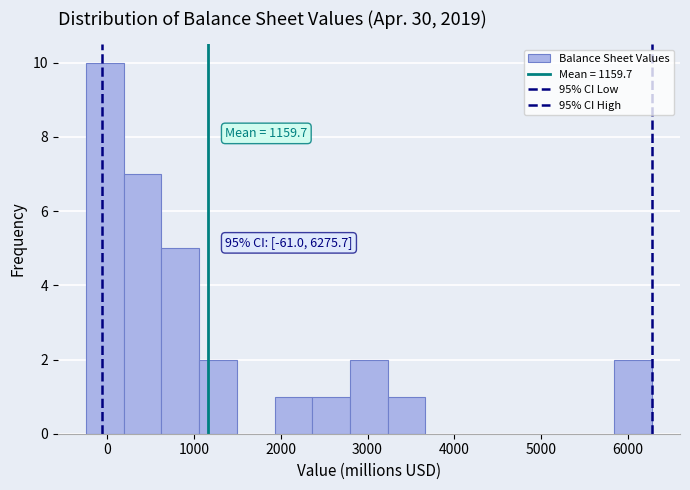

Over which range of the x-axis is the bar tallest?

-200 to 200